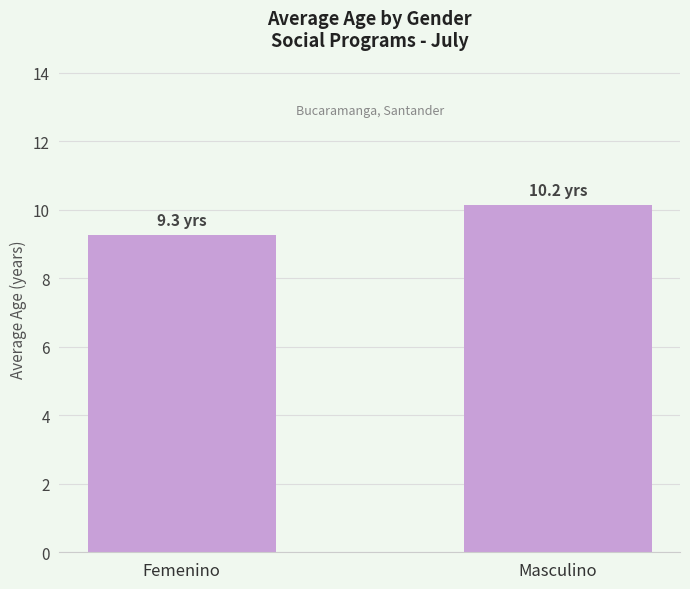

Count the number of data series in this chart.

1